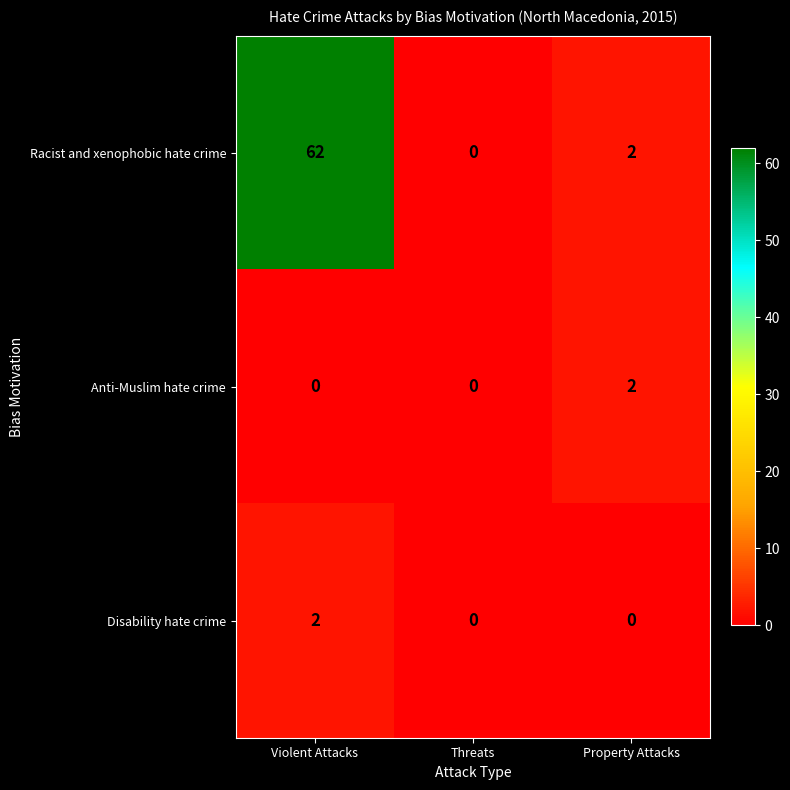

Which series changed the most between Violent Attacks and Threats?

Racist and xenophobic hate crime